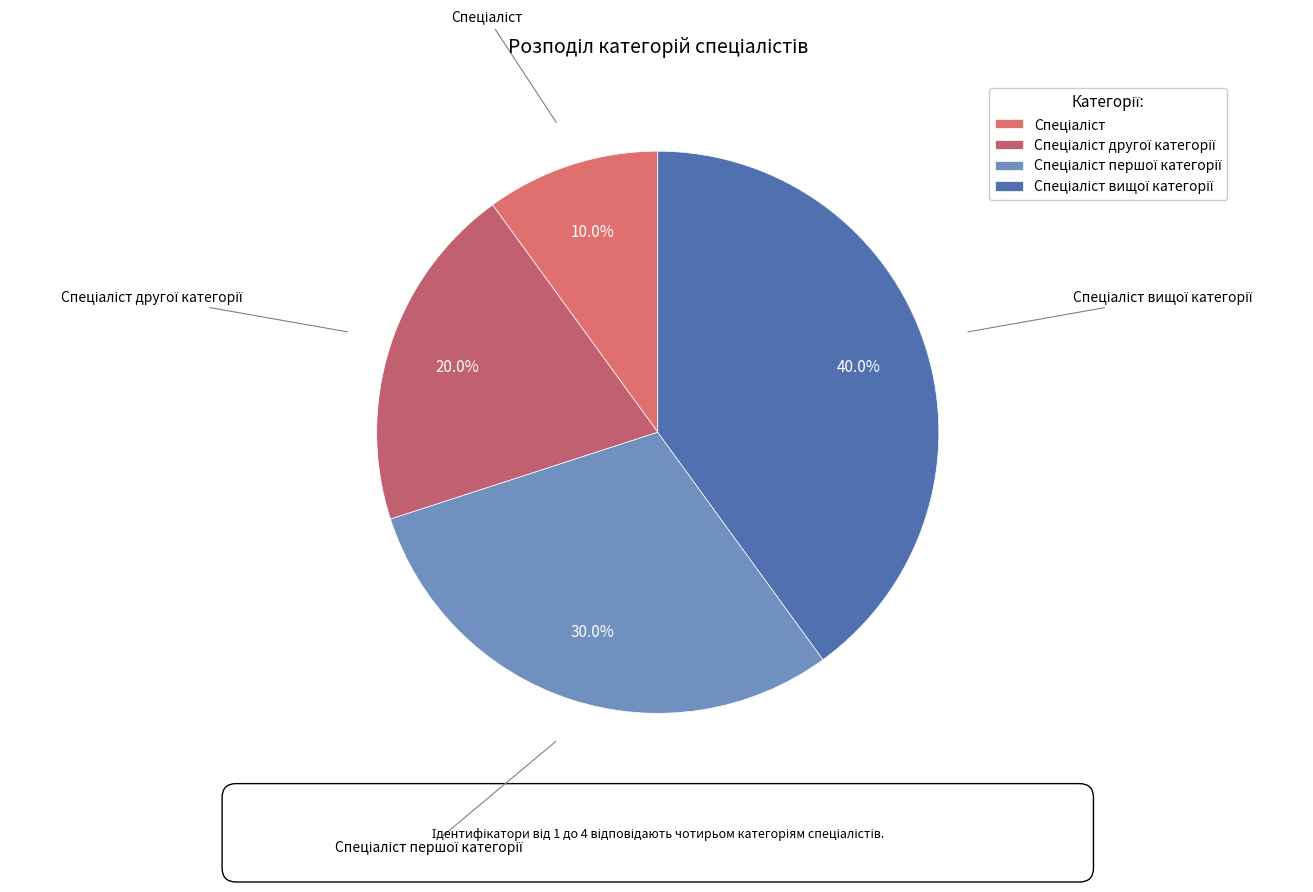

Is there any slice that represents more than half of the pie?

No